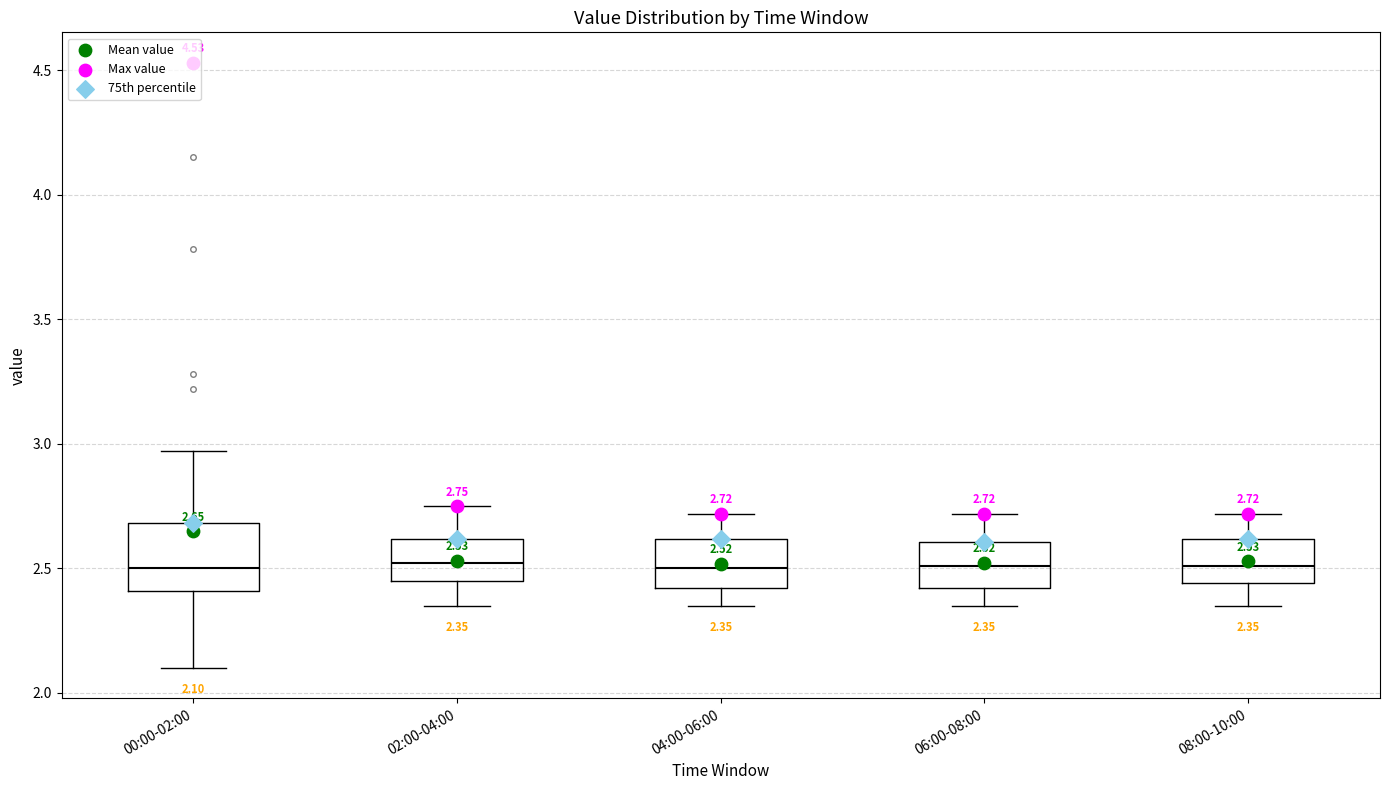

Which box is the tallest, from its lower edge to its upper edge?

00:00-02:00